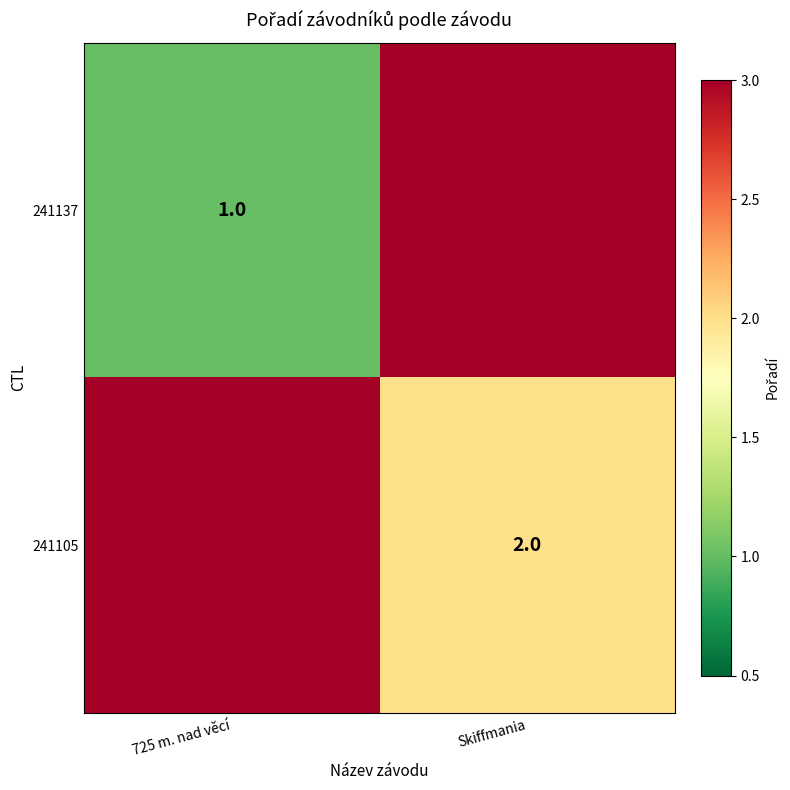

Is the value of 241137 at 725 m. nad věcí greater than the value of 241105 at Skiffmania?

No